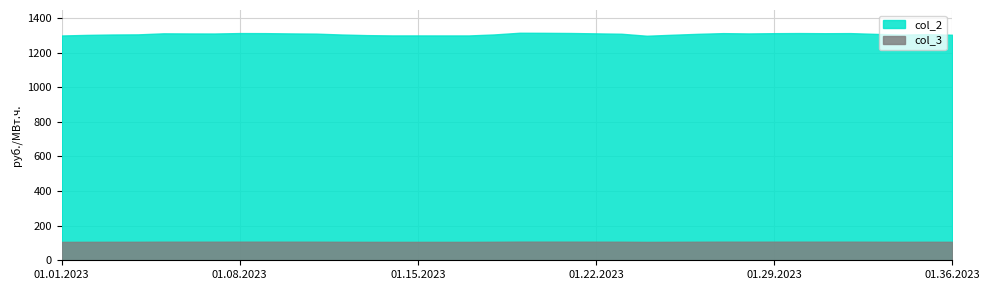

Is the value of col_3 at 18 greater than the value of col_2 at 13?

No